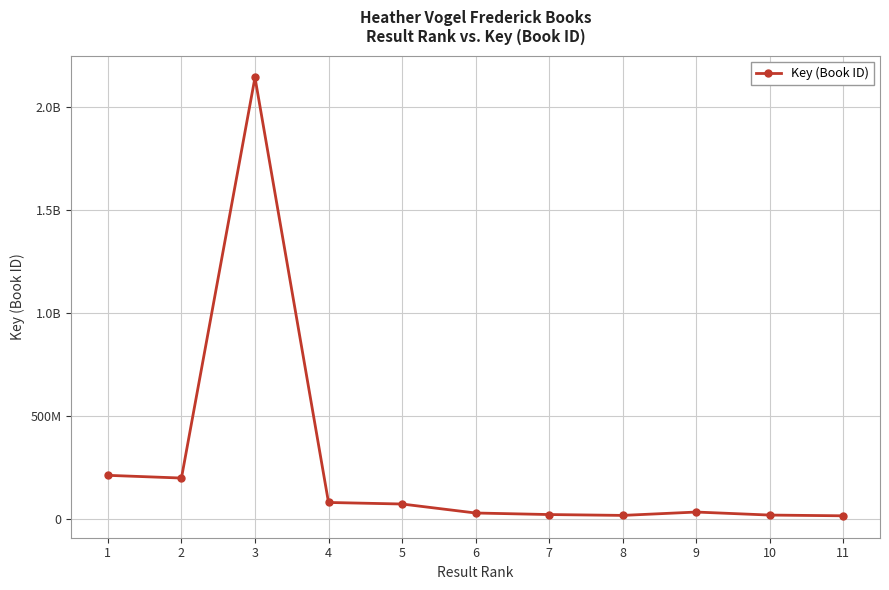

What is the difference between the maximum and minimum values?

2125308549